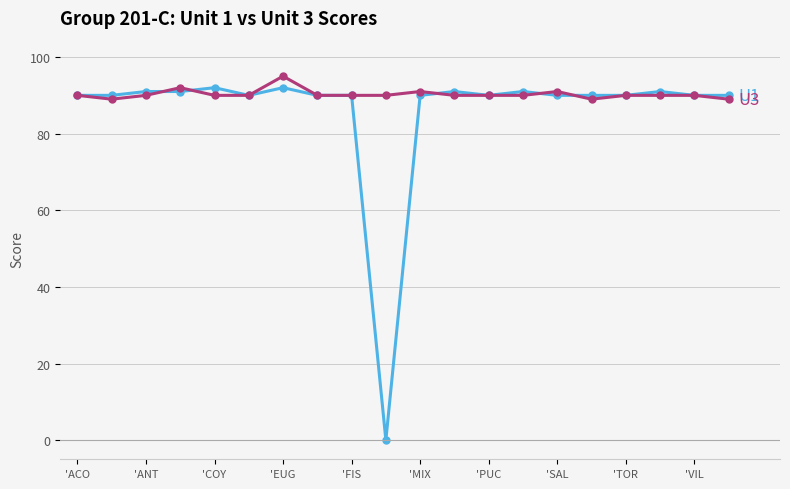

What is the greatest value displayed?

95